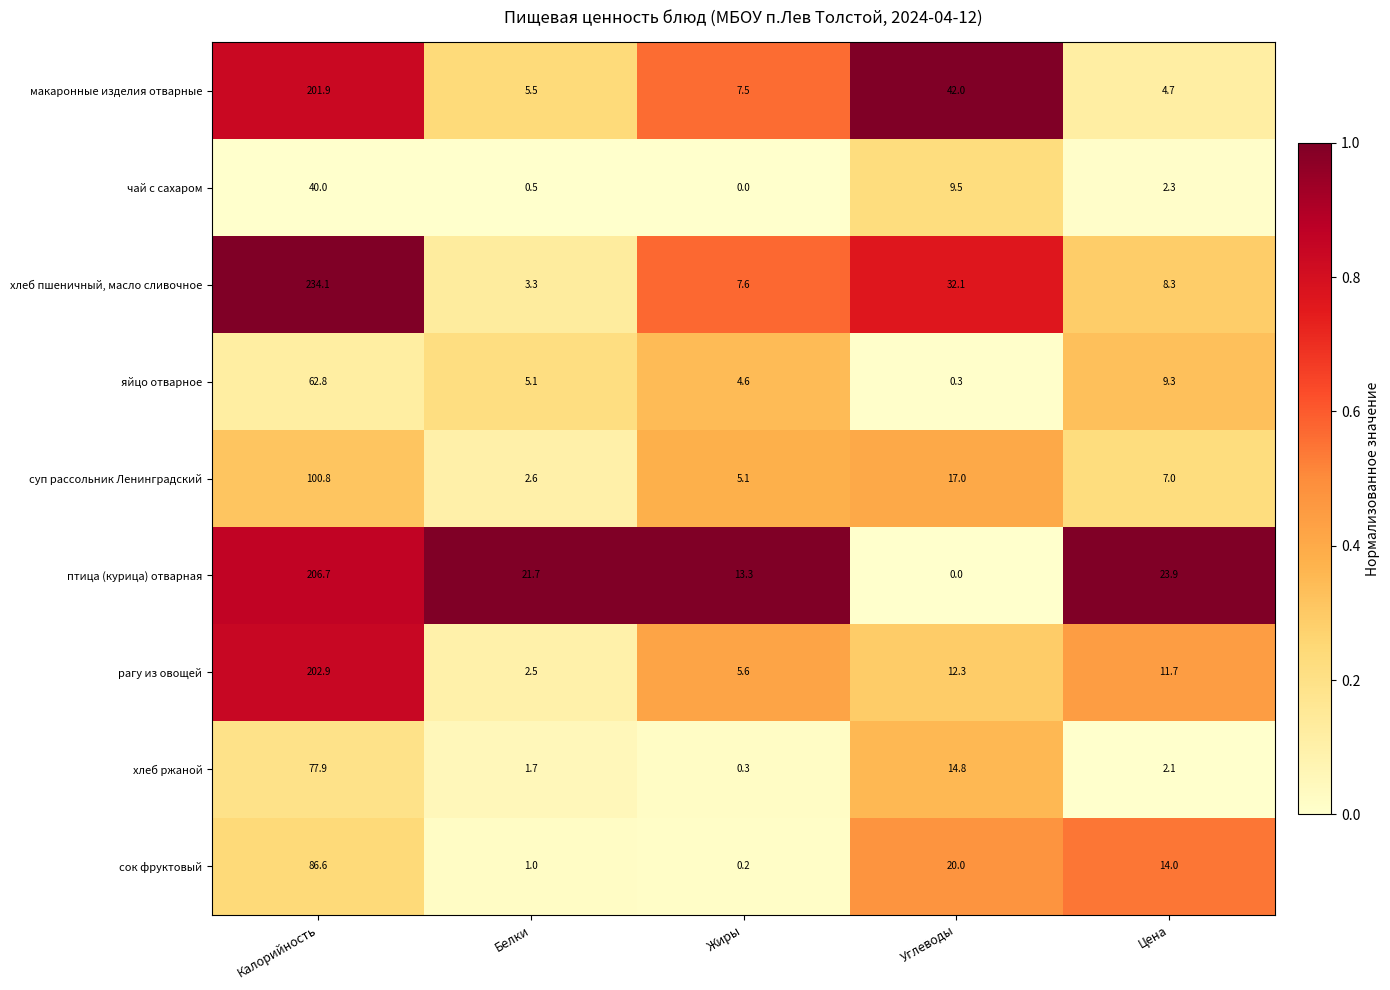

What is the greatest value displayed?

234.1